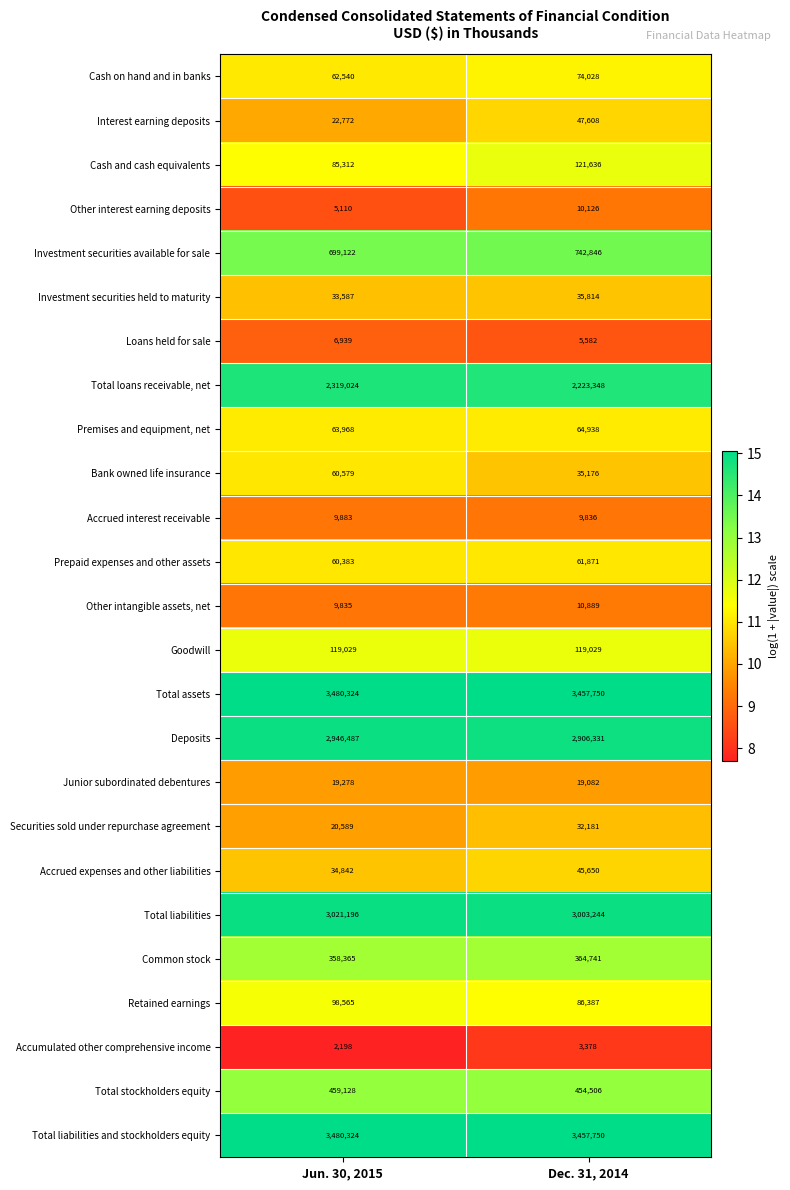

Rank the categories by Total stockholders equity value from highest to lowest.

Jun. 30, 2015, Dec. 31, 2014